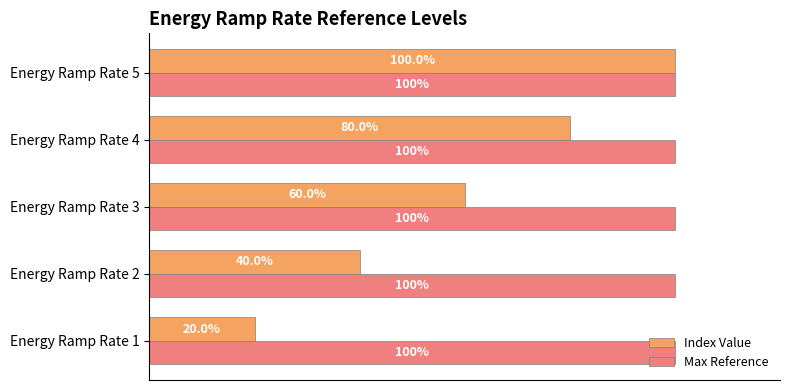

Is the value of Index Value at Energy Ramp Rate 4 greater than the value of Max Reference at Energy Ramp Rate 2?

No